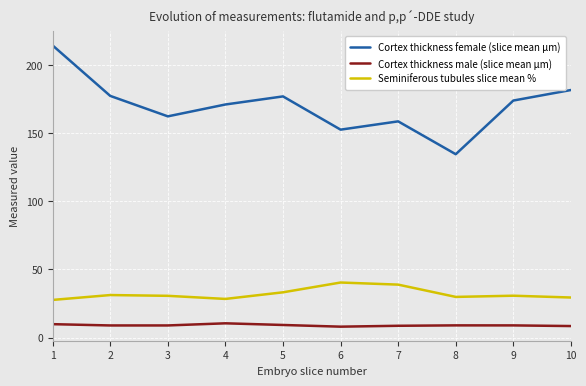

What is the lowest value of the Cortex thickness female (slice mean µm) series?

134.6